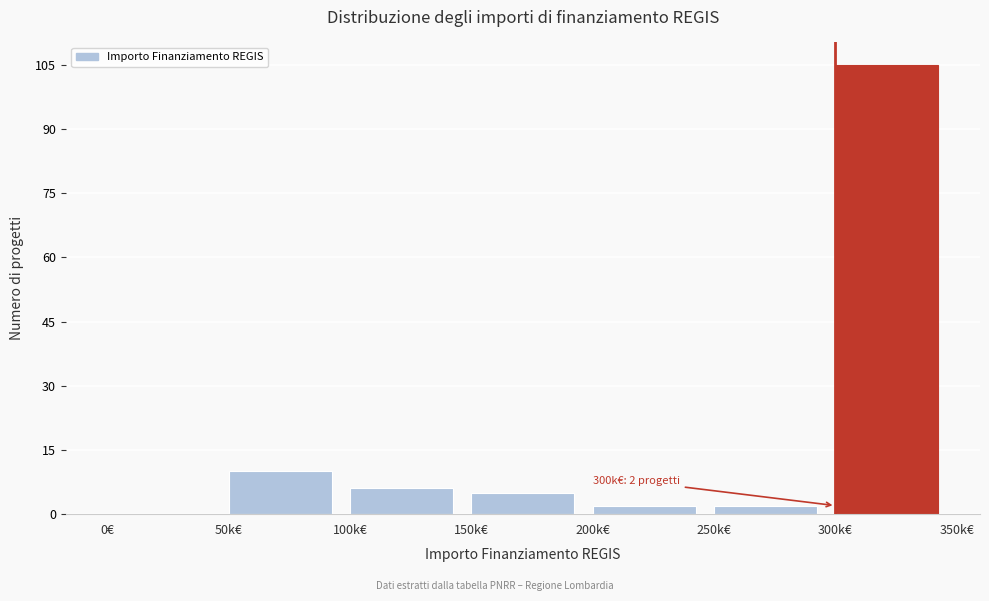

Reading left to right, what are all the values shown in this chart?

0€=0	50k€=10	100k€=6	150k€=5	200k€=2	250k€=2	300k€=105